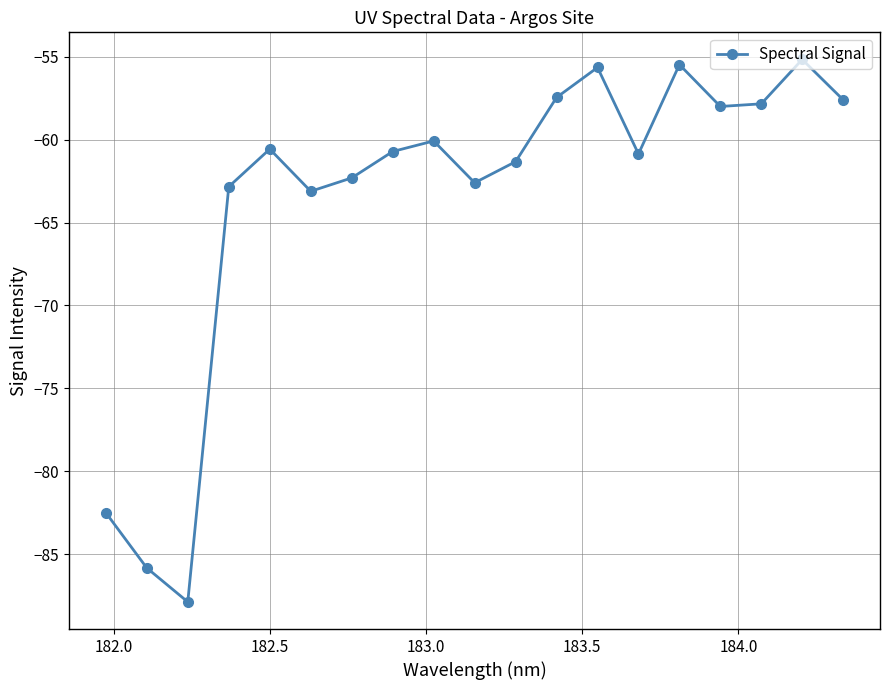

Does the chart display data point markers on the line(s)?

Yes